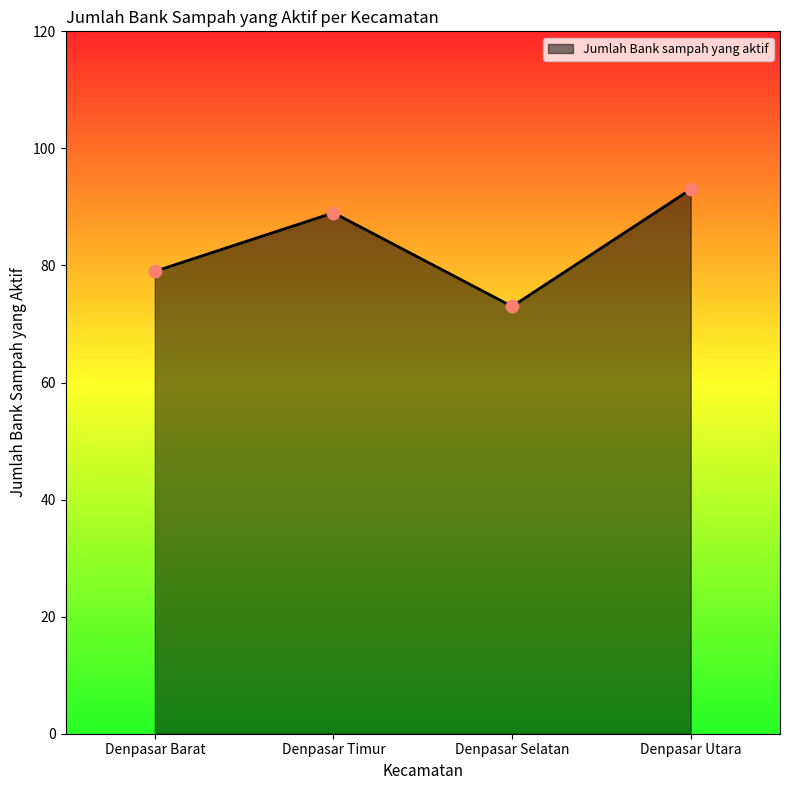

Which has a higher value, Denpasar Utara or Denpasar Selatan?

Denpasar Utara